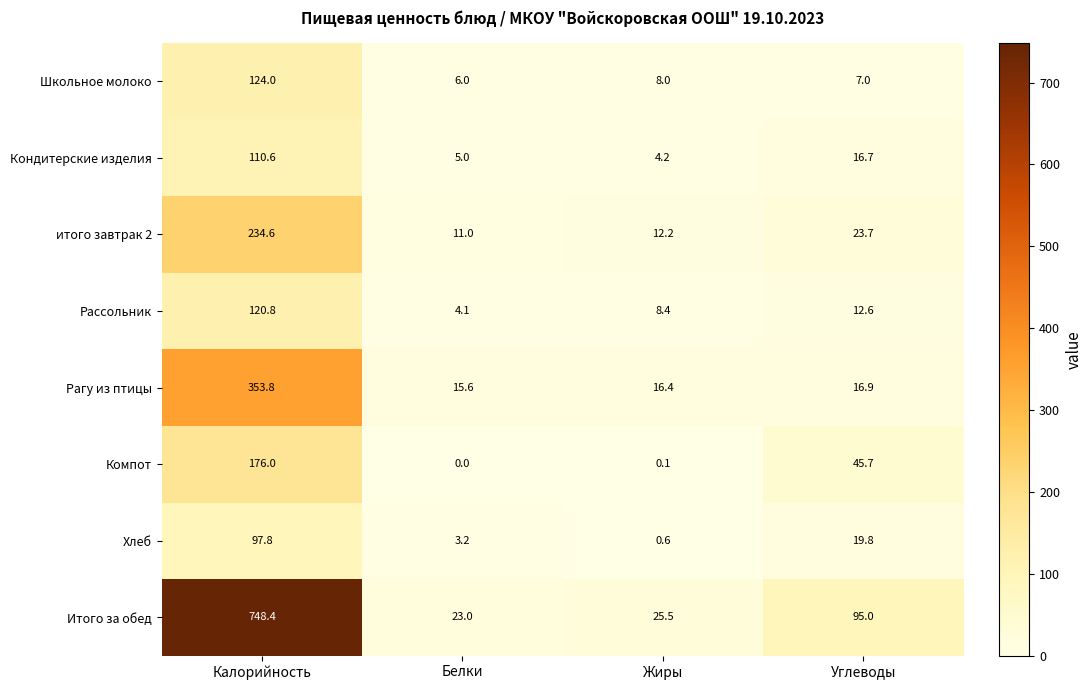

Rank the series at Углеводы from lowest to highest value.

Школьное молоко, Рассольник, Кондитерские изделия, Рагу из птицы, Хлеб, итого завтрак 2, Компот, Итого за обед